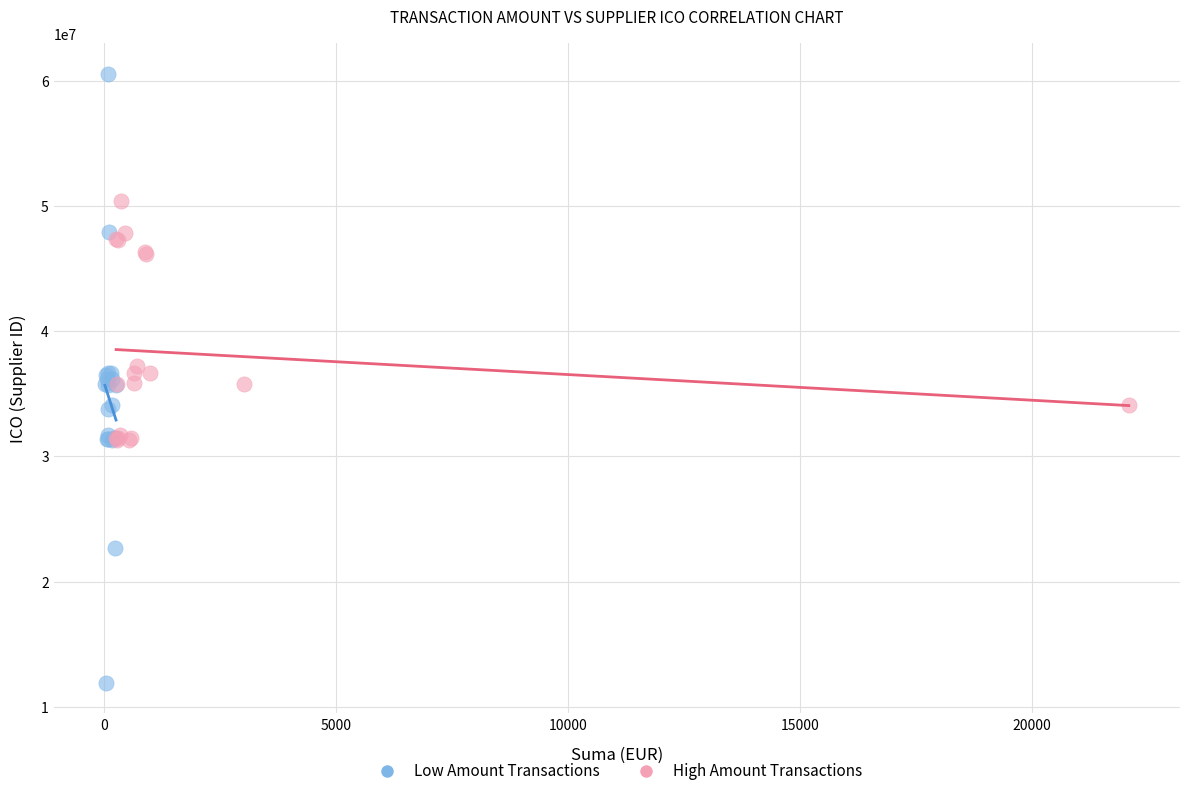

Which series reaches the maximum Y coordinate?

Low Amount Transactions